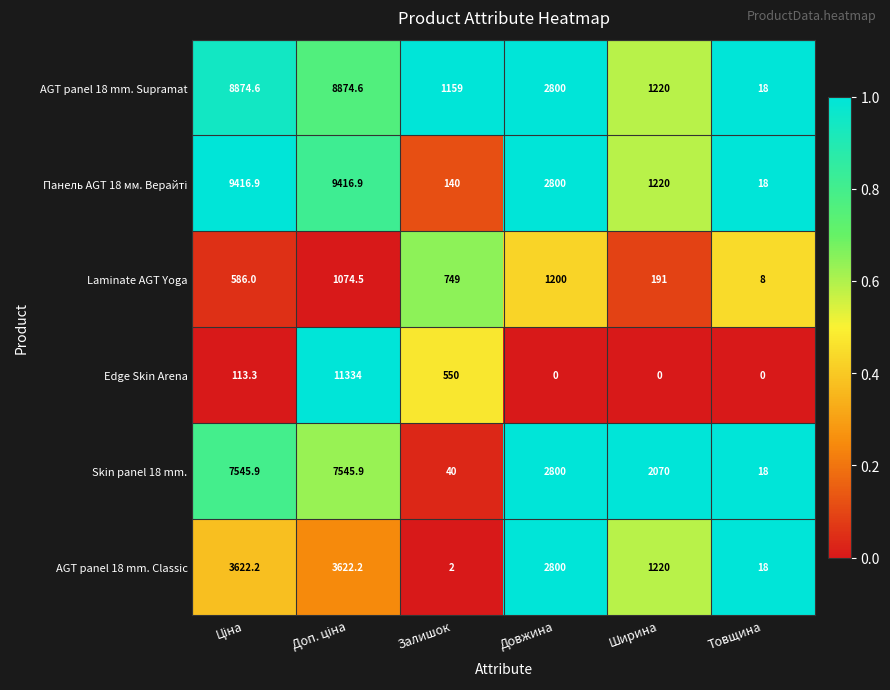

At how many categories does at least one series exceed 2001?

4